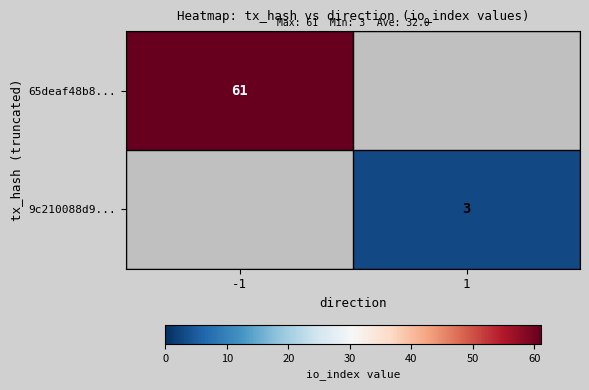

The value of 65deaf48b8... at -1 is 28. True or false?

False